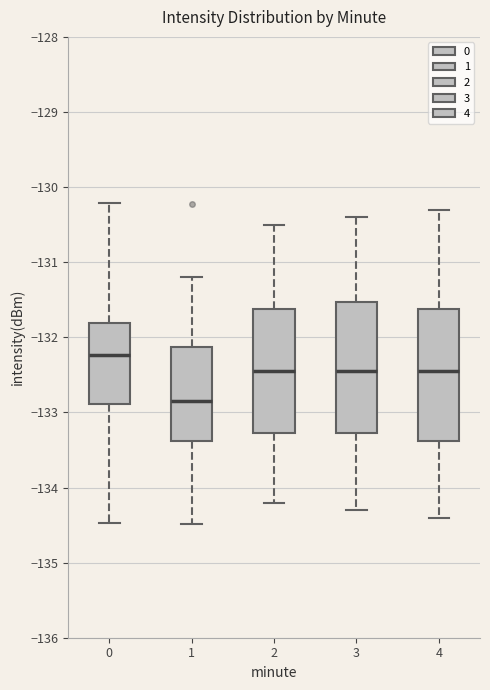

Reading left to right, read every box against the y-axis: the position of its median line, the range the box covers, and the ends of its whiskers. The values are not printed on the chart, so give them approximately, as read against the axis.

0: median -132.2, box -132.9 to -131.8, whiskers -134.5 to -130.2
1: median -132.8, box -133.4 to -132.1, whiskers -134.5 to -131.2
2: median -132.4, box -133.3 to -131.6, whiskers -134.2 to -130.5
3: median -132.4, box -133.3 to -131.5, whiskers -134.3 to -130.4
4: median -132.4, box -133.4 to -131.6, whiskers -134.4 to -130.3